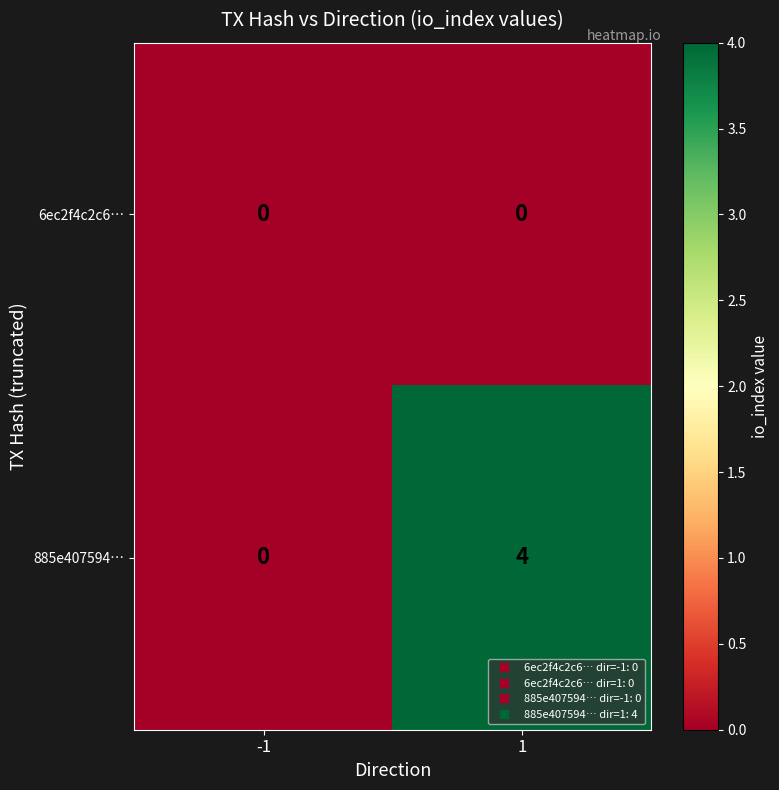

Is it true that 885e407594… equals 0 at -1?

True